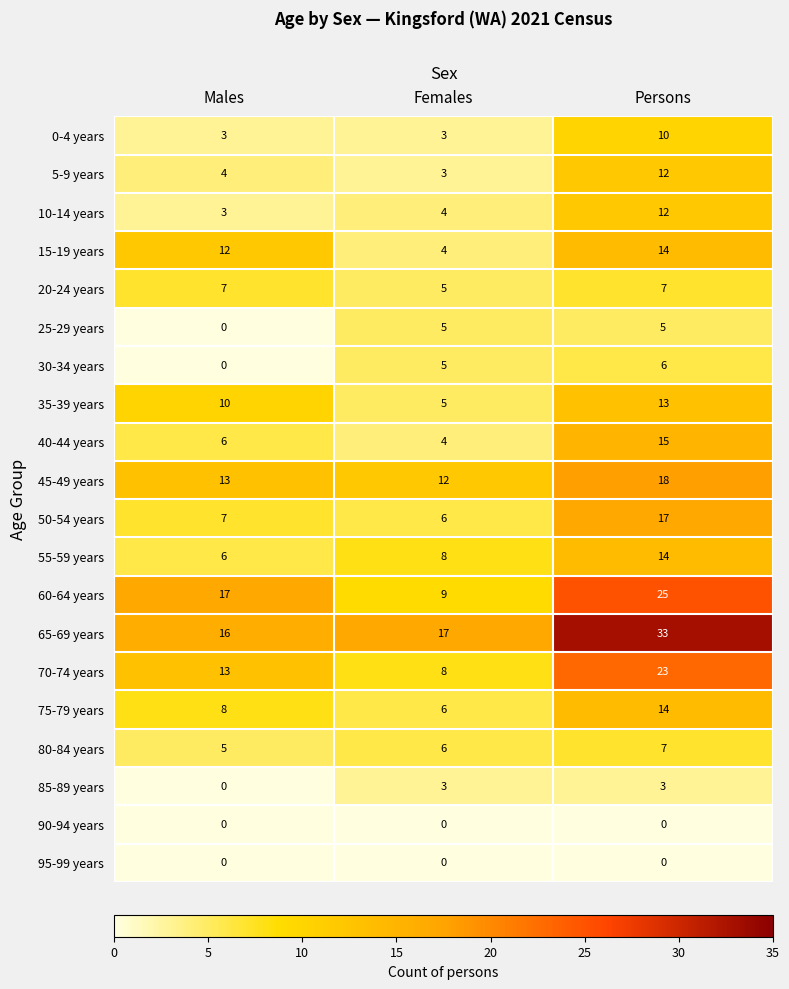

What is the total value across all series at Males?

130